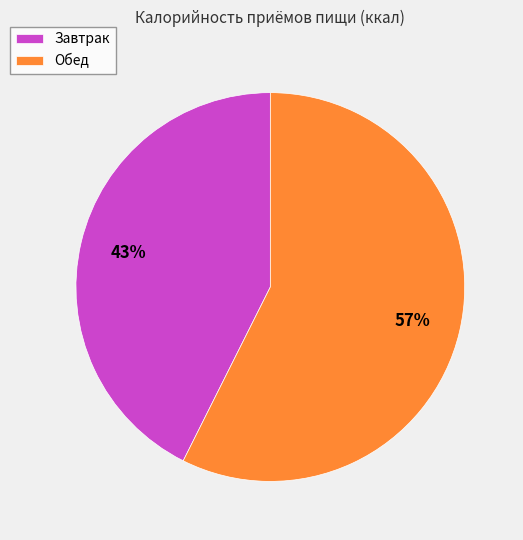

What is the smallest slice in the pie chart?

Завтрак